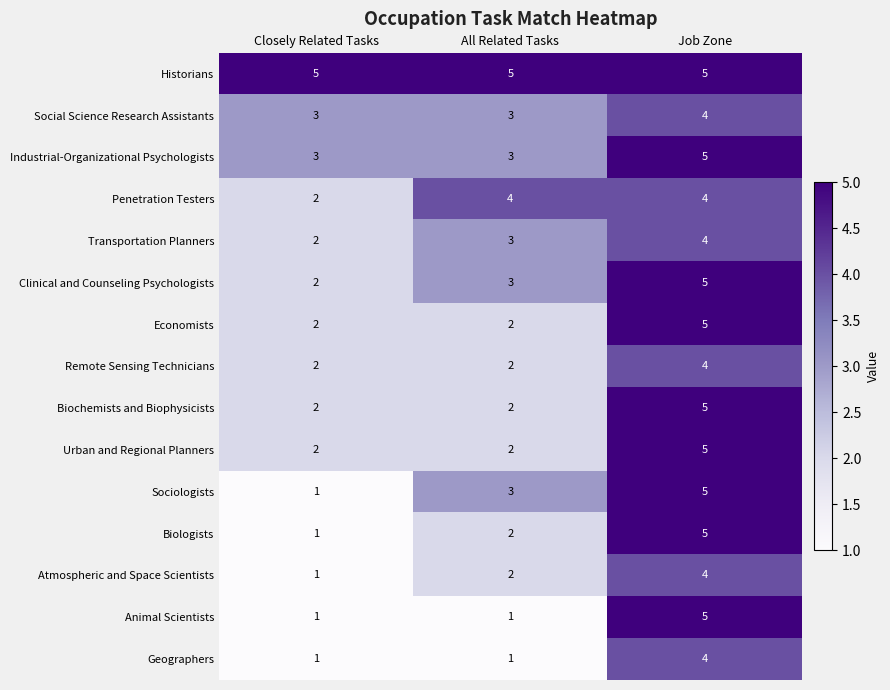

True or false: Remote Sensing Technicians has a value of 1 at Closely Related Tasks.

False